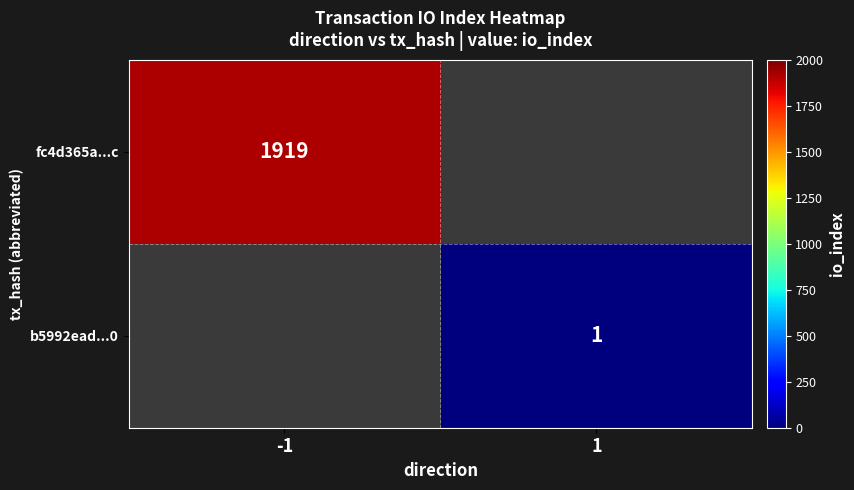

Is it true that fc4d365a...c equals 1142 at -1?

False